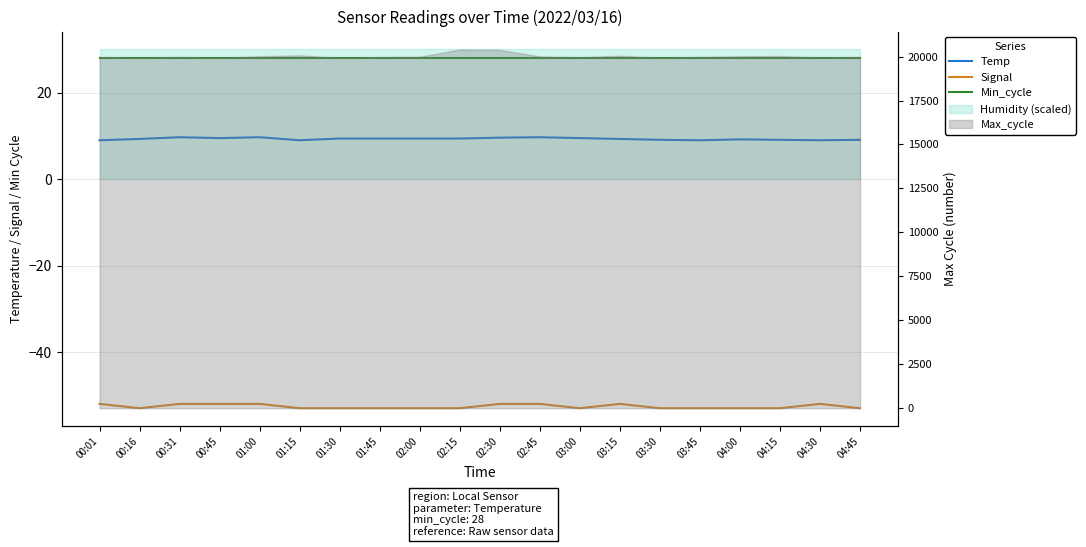

What is the difference between the Signal values at 02:45 and 04:15?

1.0